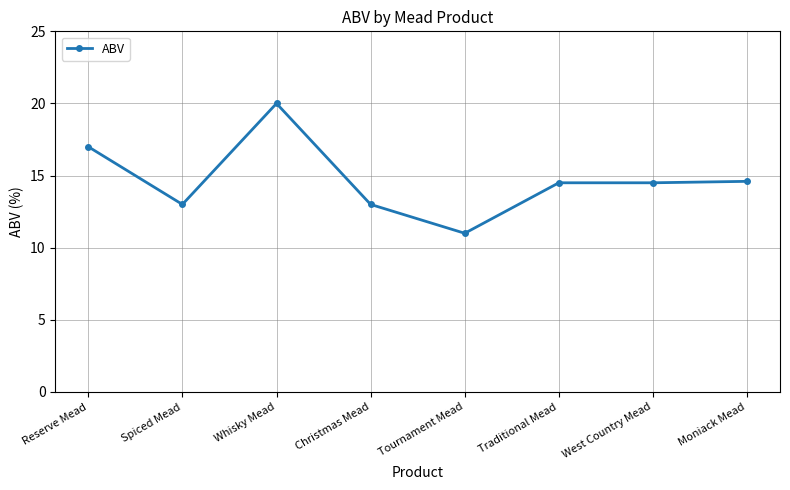

What is the average value?

14.7